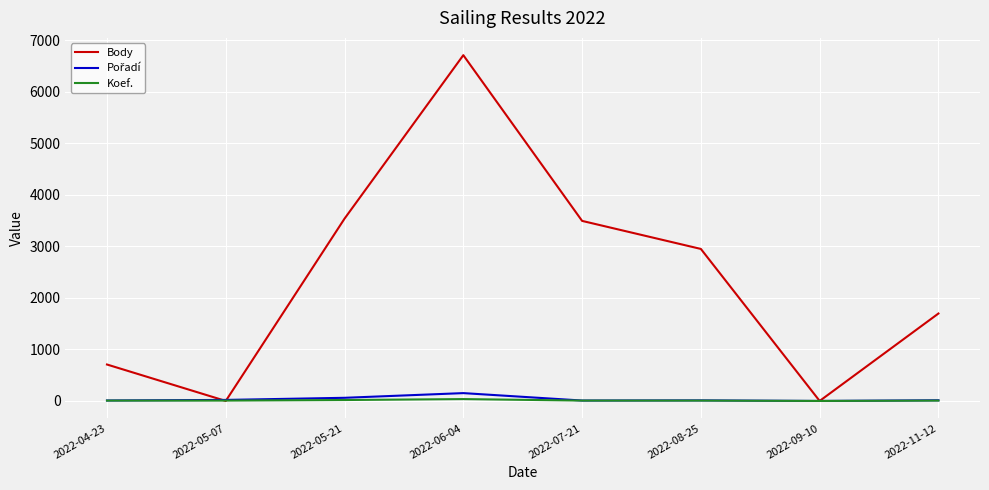

At how many categories does at least one series exceed 1326?

5